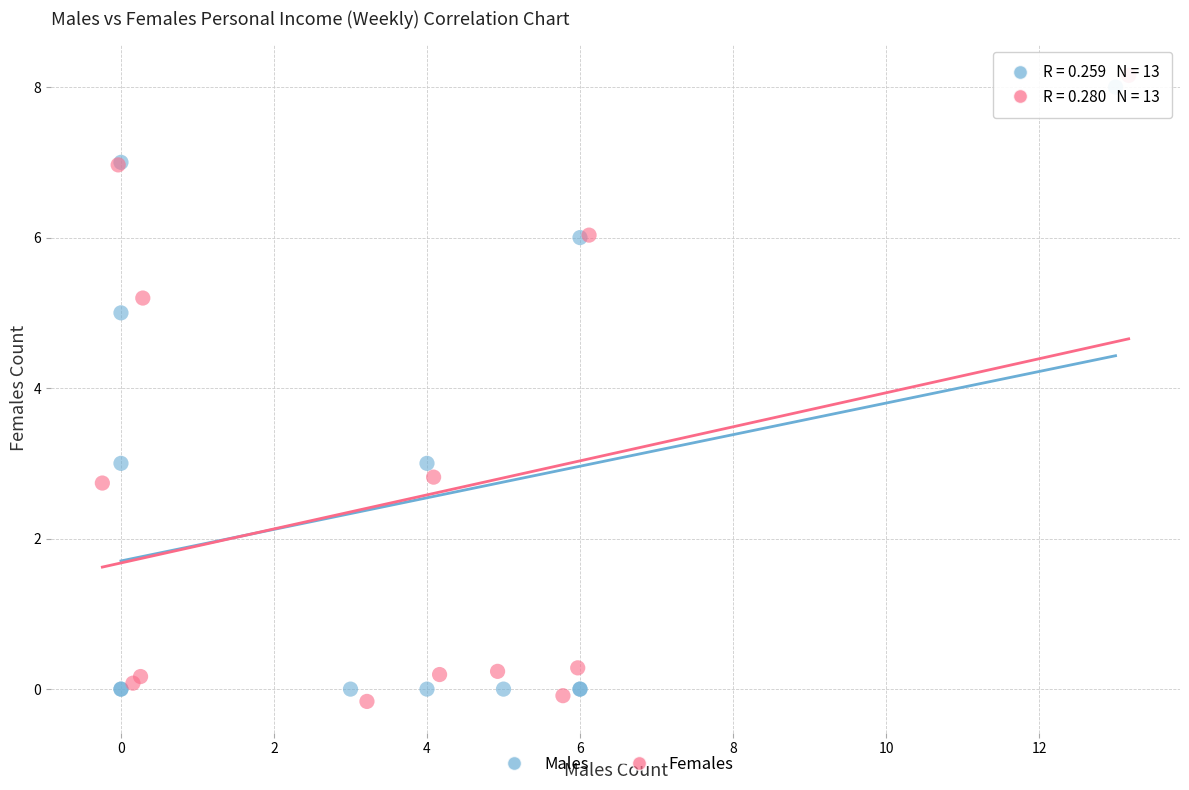

What are all the series names shown in the legend?

Males, Females